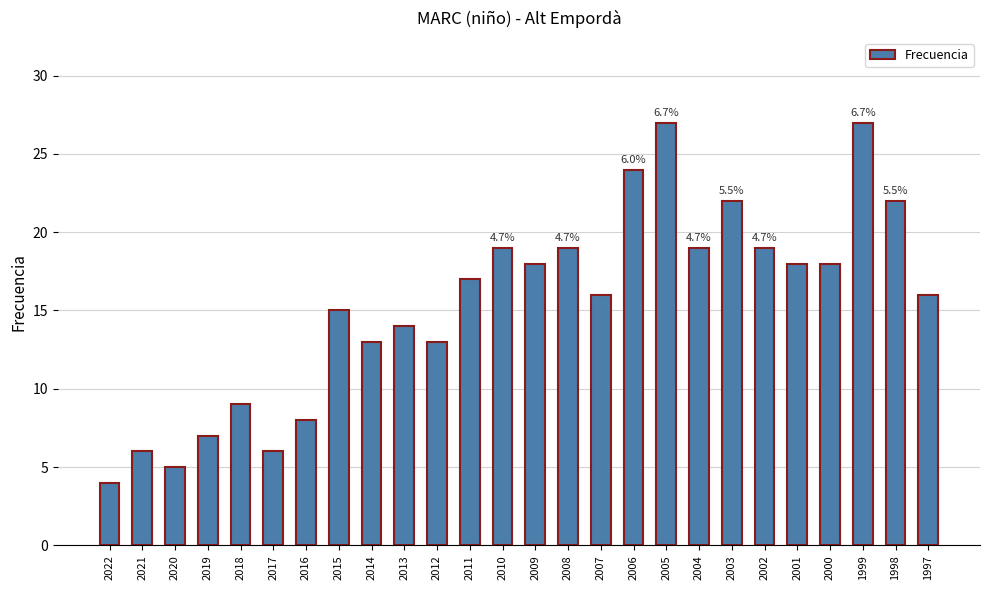

At which label is the value closest to 15?

2015